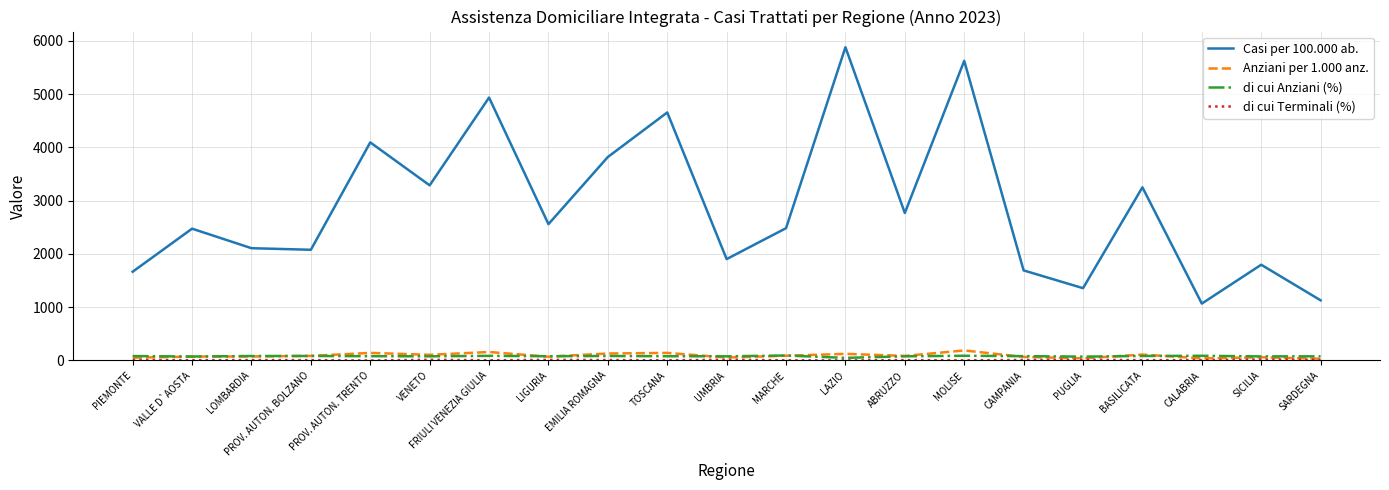

True or false: di cui Anziani (%) and Casi per 100.000 ab. intersect in this chart.

False